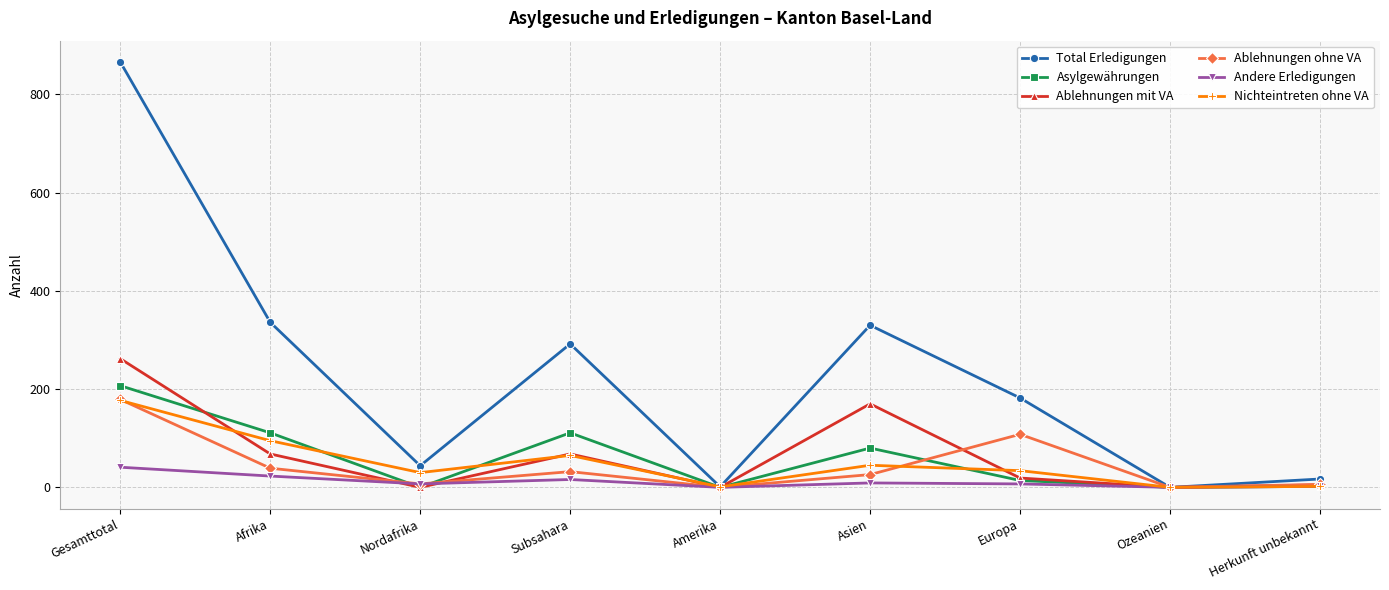

What is the label of the 6th point from the left?

Asien